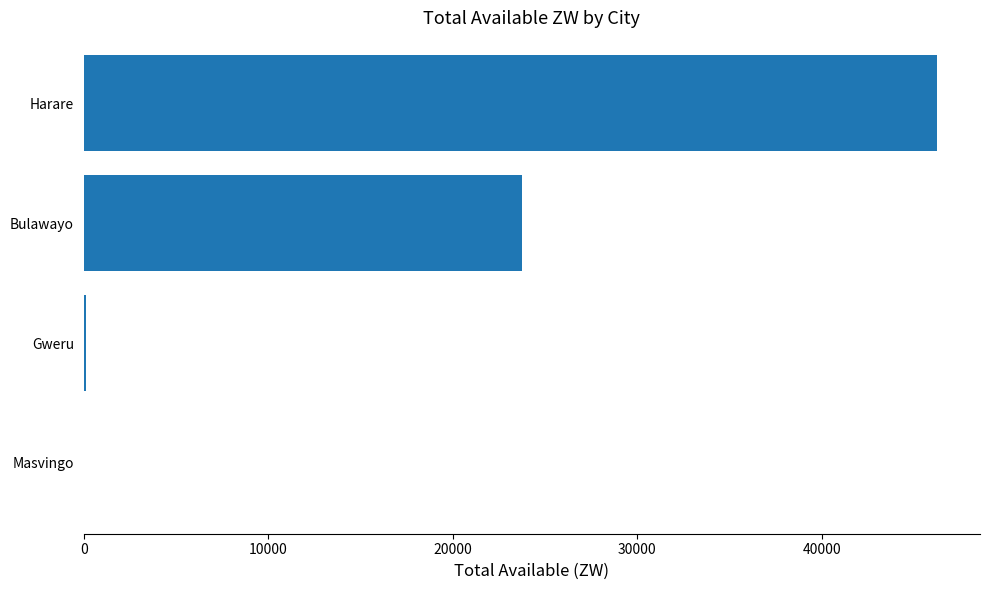

What is the change in value from Bulawayo to Harare?

+22492.2